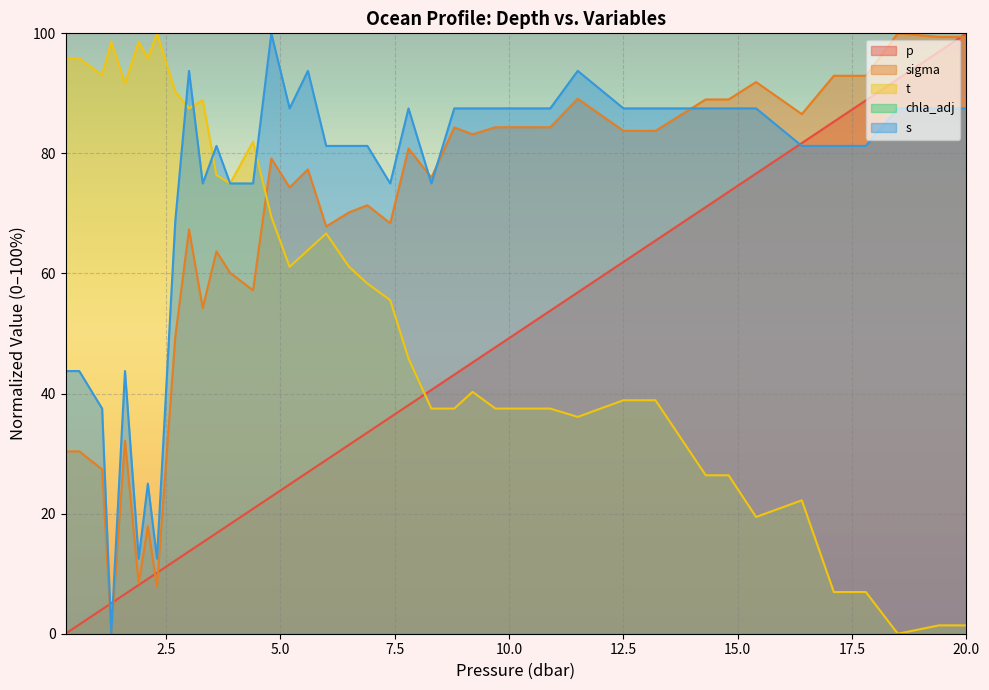

What position from the right is 4.4?

27